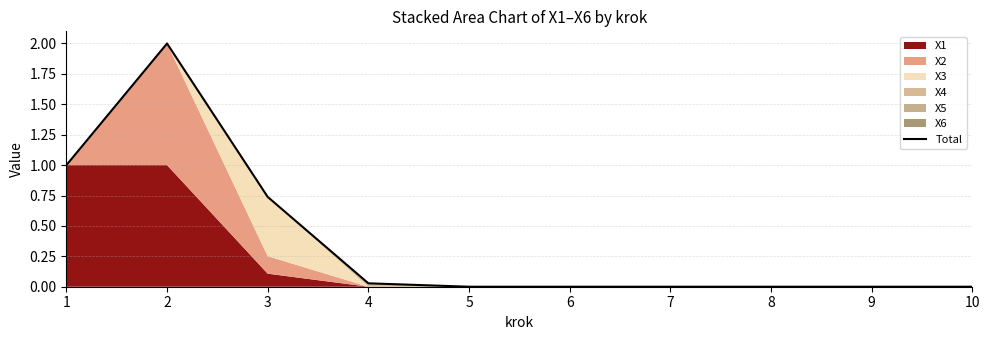

Reading left to right, extract all data points from this chart.

1=1.0	2=2.0	3=0.7	4=0.0	5=0.0	6=0.0	7=0.0	8=0.0	9=0.0	10=0.0